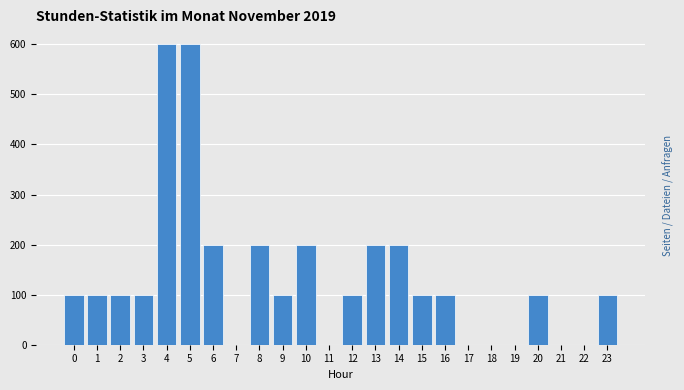

Reading left to right, list all the values displayed in this chart.

0=100	1=100	2=100	3=100	4=600	5=600	6=200	7=0	8=200	9=100	10=200	11=0	12=100	13=200	14=200	15=100	16=100	17=0	18=0	19=0	20=100	21=0	22=0	23=100